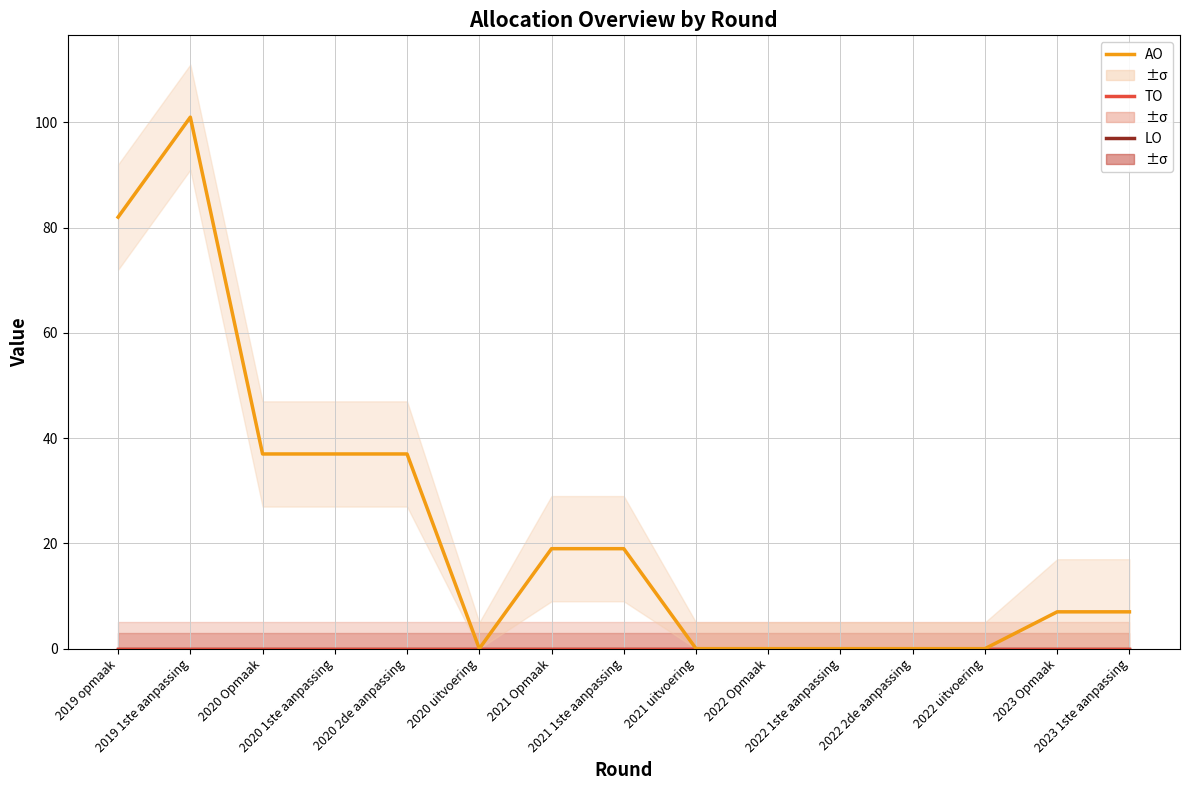

The value of TO at 2019 opmaak is 0. True or false?

True